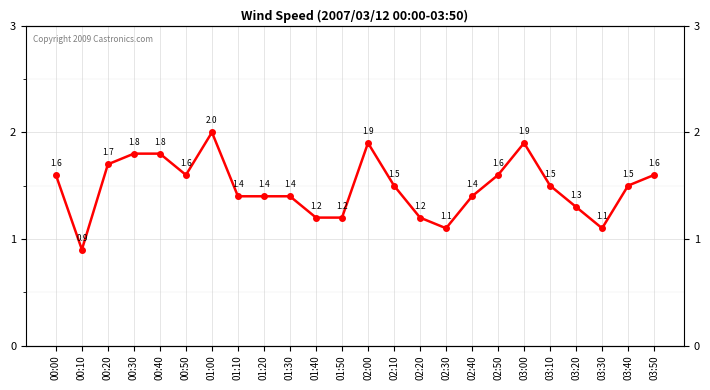

What is the smallest value displayed?

0.9